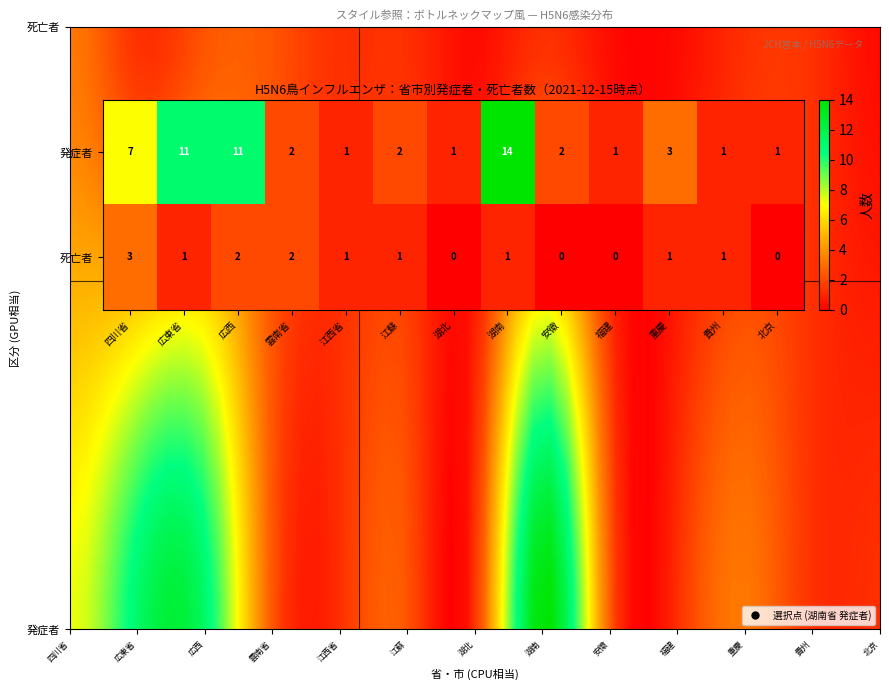

True or false: 四川省 has a value of 0 at 福建.

False